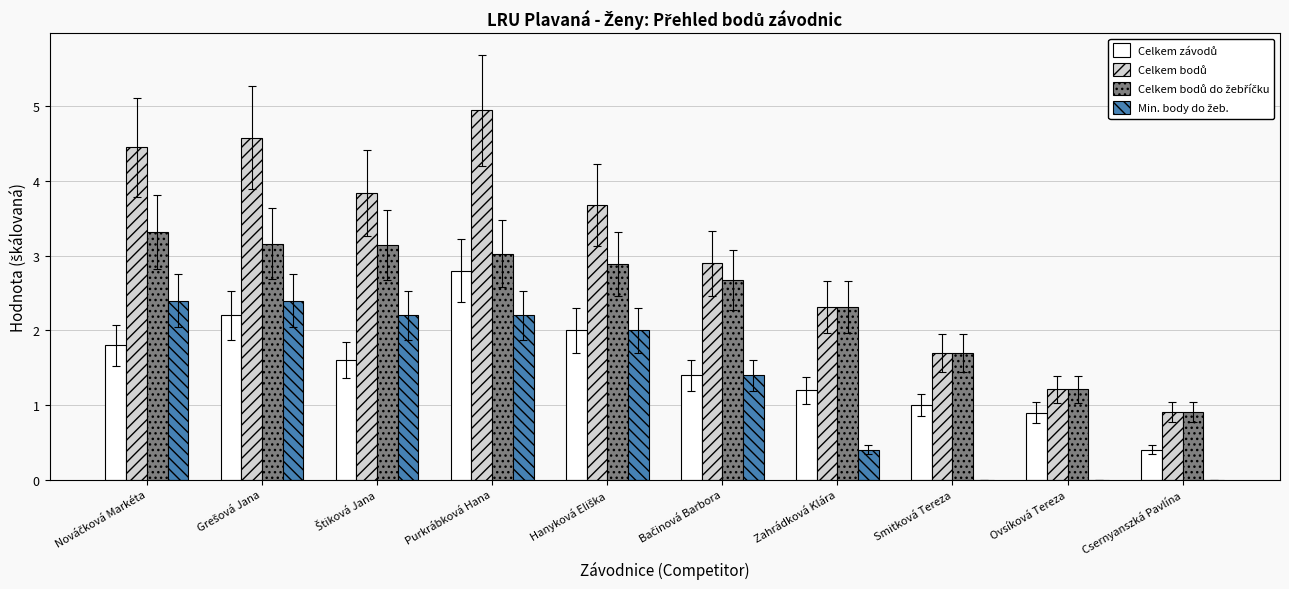

At which category is the sum across all series the highest?

Purkrábková Hana